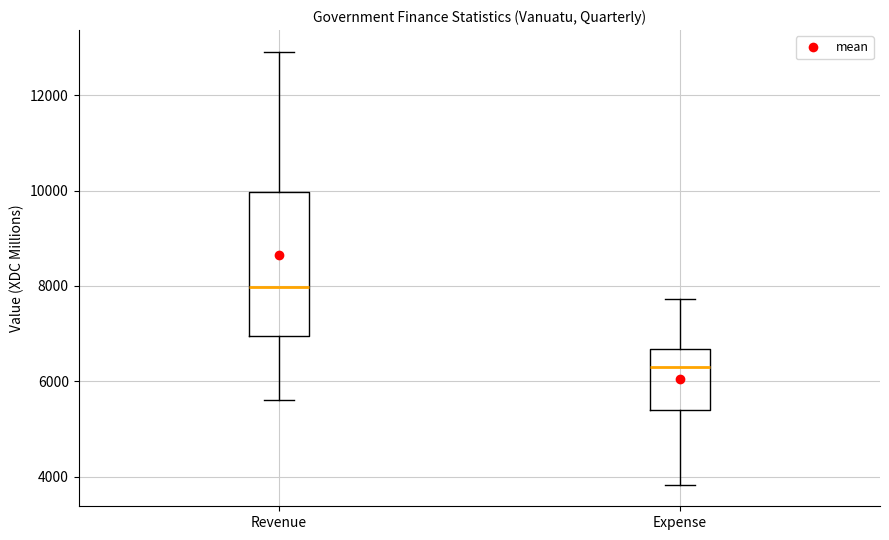

Comparing the boxes themselves (not the whiskers), which one is the tallest?

Revenue